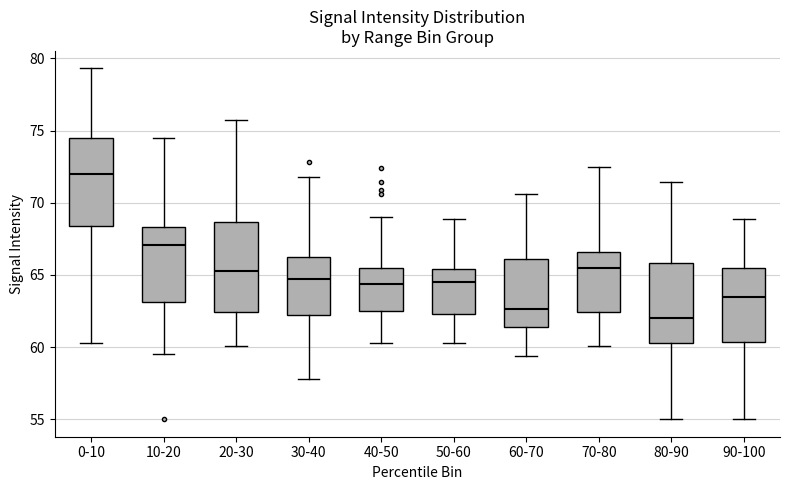

Reading left to right, read every box against the y-axis: the position of its median line, the range the box covers, and the ends of its whiskers. The values are not printed on the chart, so give them approximately, as read against the axis.

0-10: median 72.0, box 68.5 to 74.5, whiskers 60.5 to 79.5
10-20: median 67.0, box 63.0 to 68.5, whiskers 59.5 to 74.5
20-30: median 65.5, box 62.5 to 68.5, whiskers 60.0 to 75.5
30-40: median 64.5, box 62.0 to 66.0, whiskers 58.0 to 72.0
40-50: median 64.5, box 62.5 to 65.5, whiskers 60.5 to 69.0
50-60: median 64.5, box 62.5 to 65.5, whiskers 60.5 to 69.0
60-70: median 62.5, box 61.5 to 66.0, whiskers 59.5 to 70.5
70-80: median 65.5, box 62.5 to 66.5, whiskers 60.0 to 72.5
80-90: median 62.0, box 60.5 to 66.0, whiskers 55.0 to 71.5
90-100: median 63.5, box 60.5 to 65.5, whiskers 55.0 to 69.0